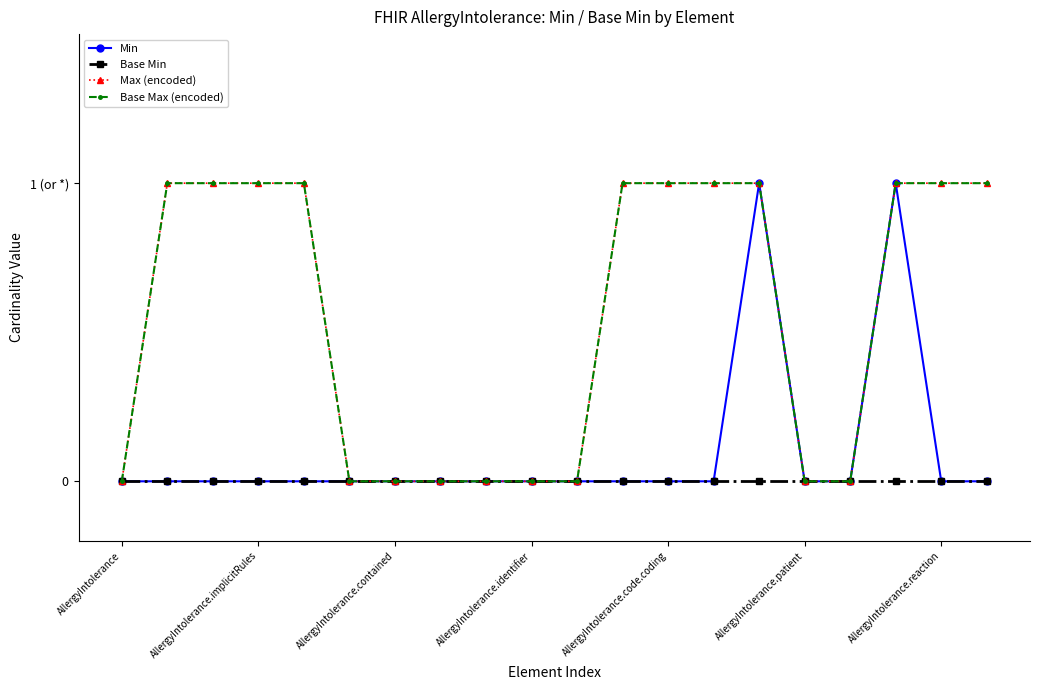

True or false: Min and Base Max (encoded) cross at least once.

False